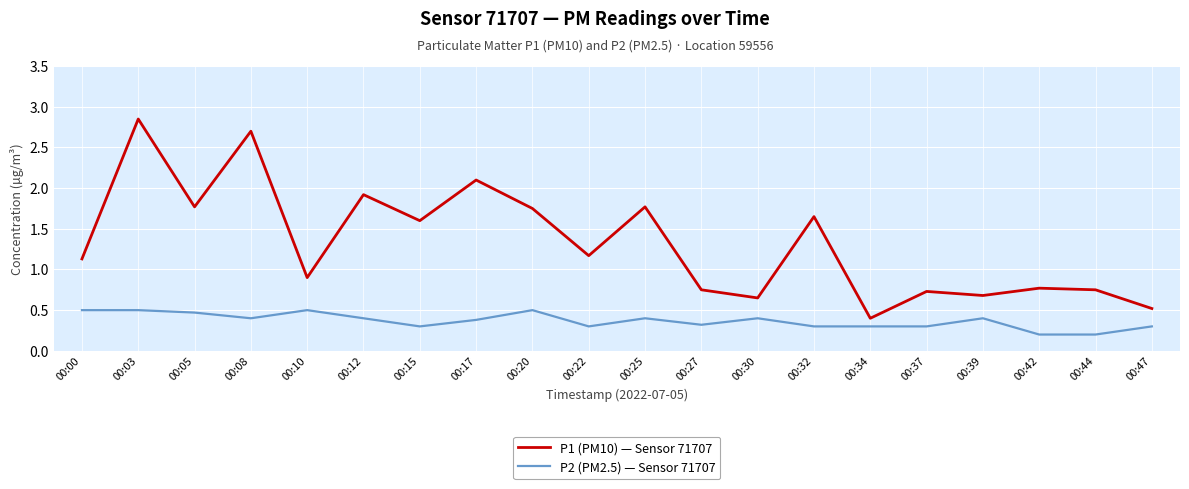

List the series in order of their overall mean, lowest first.

P2 (PM2.5) — Sensor 71707, P1 (PM10) — Sensor 71707